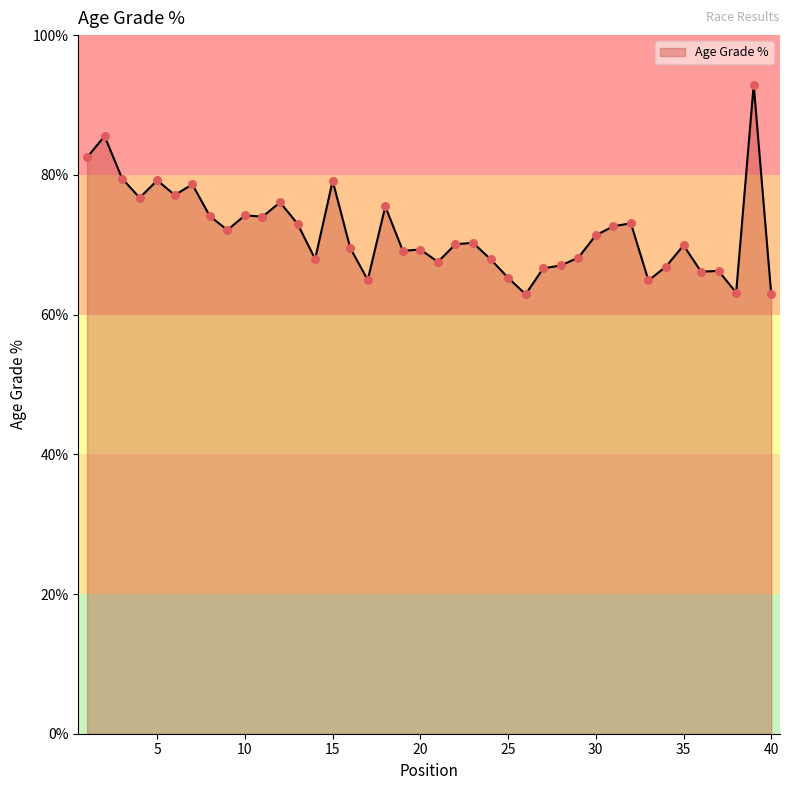

What is the smallest value displayed?

62.9